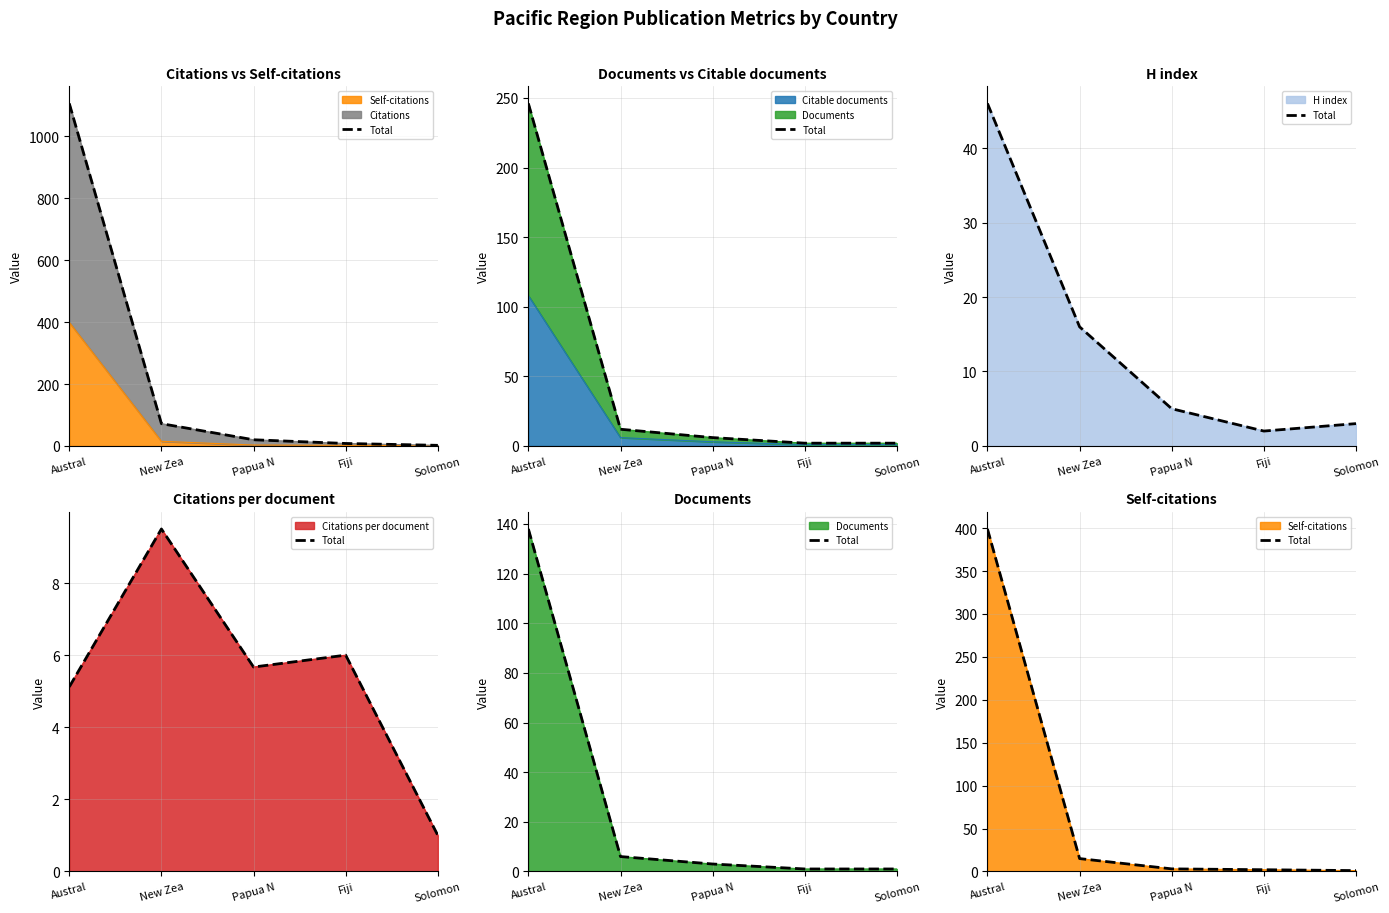

How many lines are shown in the chart?

1